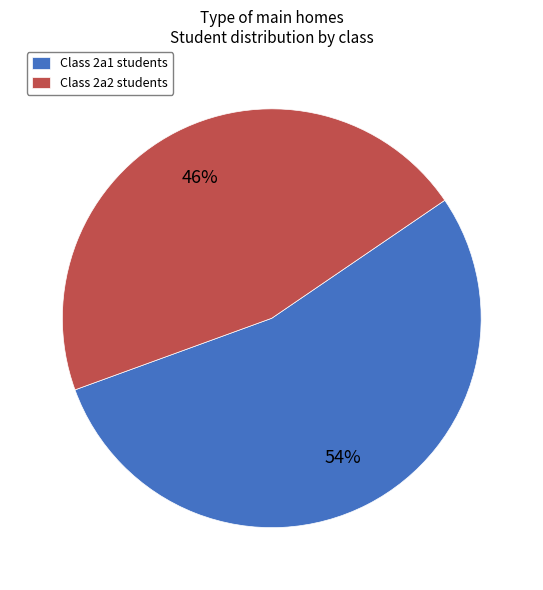

What is the ratio of the value at Class 2a2 students to the value at Class 2a1 students?

0.9